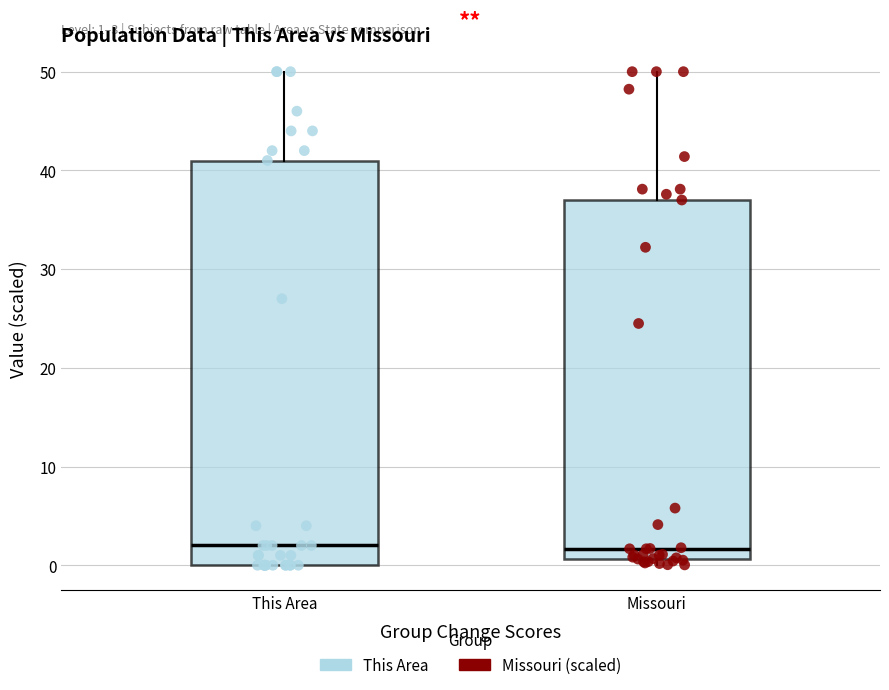

Which box is the tallest, from its lower edge to its upper edge?

This Area